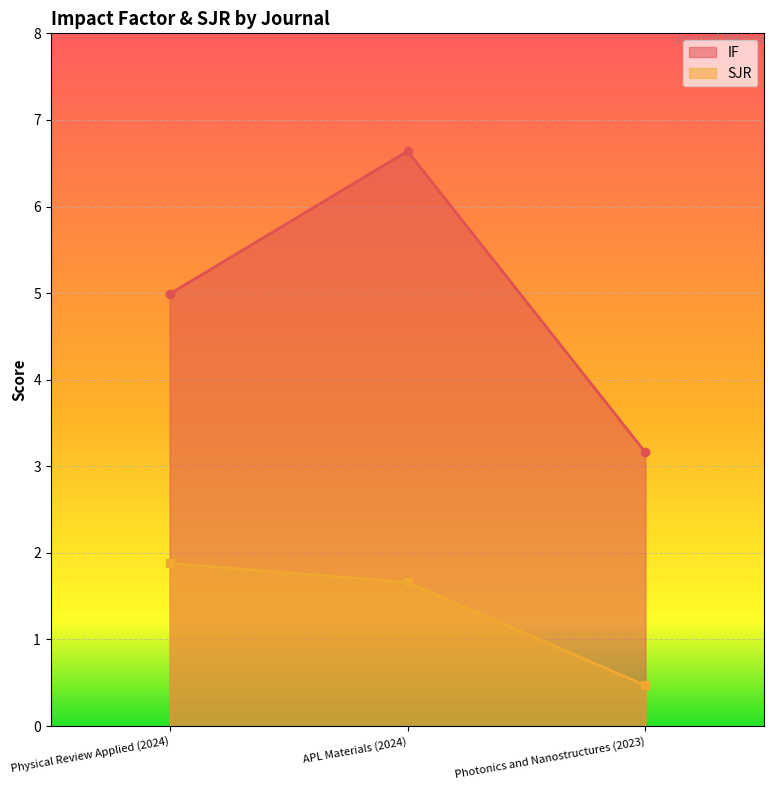

True or false: SJR has a value of 0.4 at Physical Review Applied (2024).

False